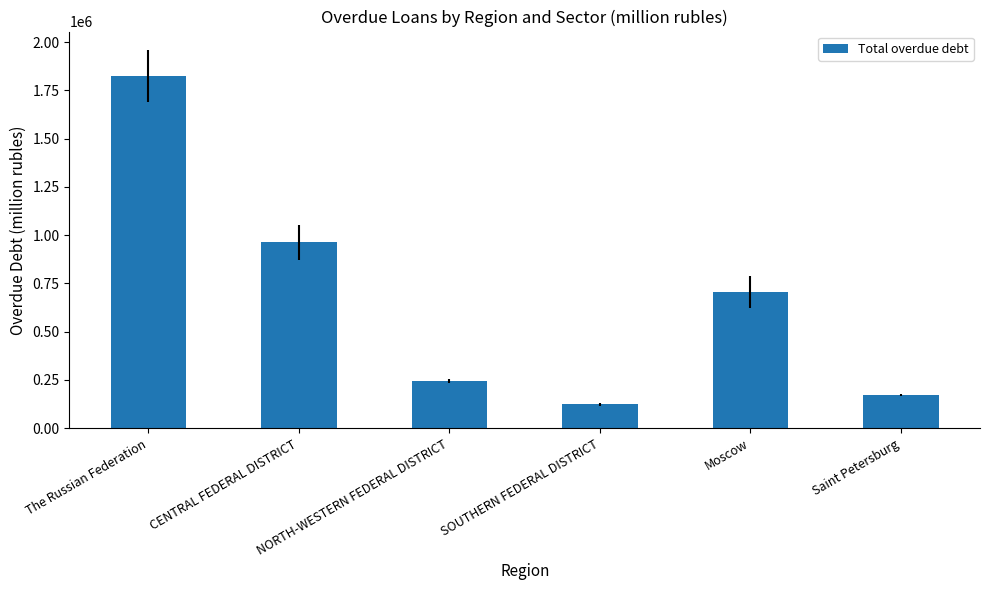

Where is the data nearest to the value 973215?

CENTRAL FEDERAL DISTRICT